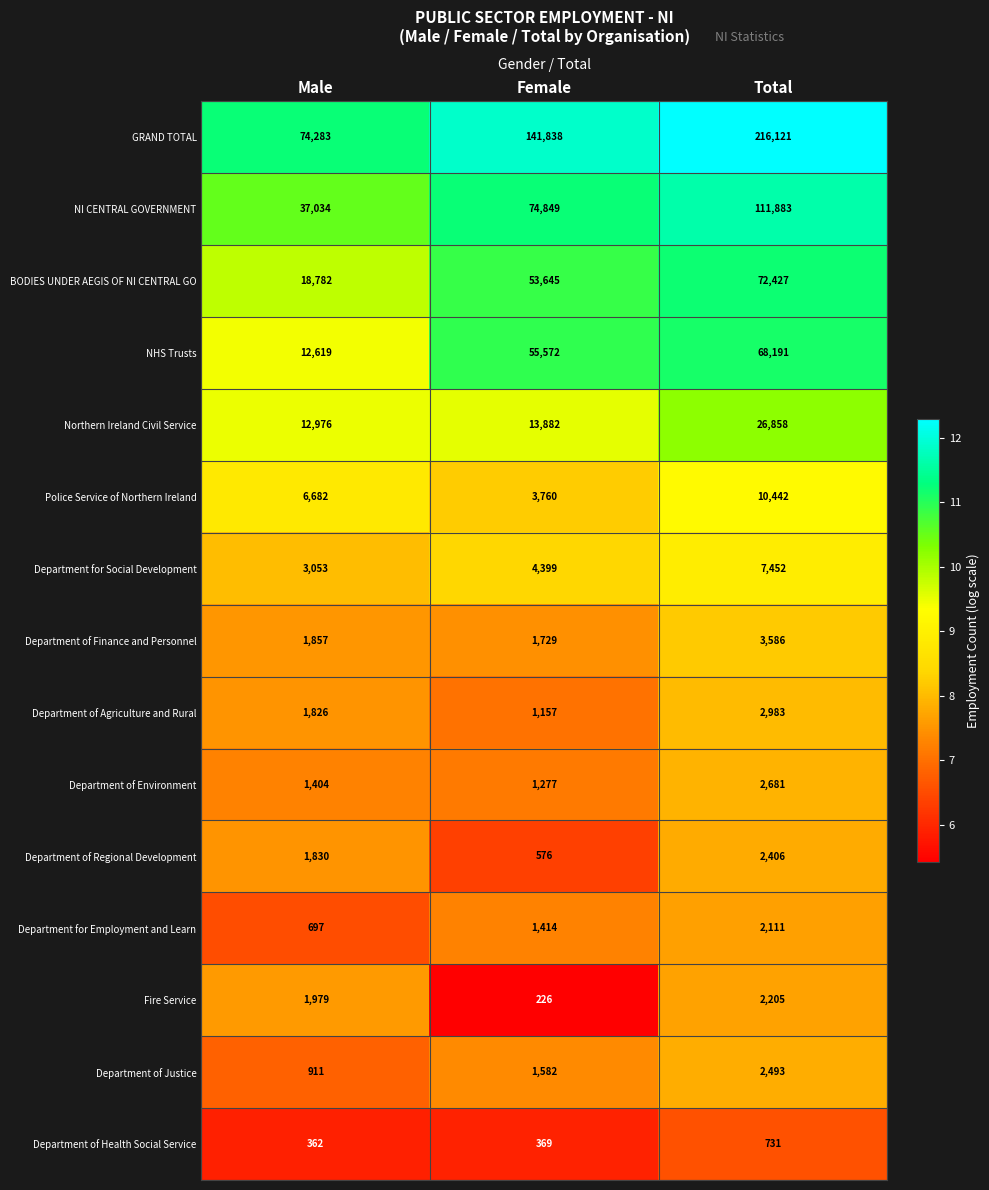

How many series are shown in this chart?

15